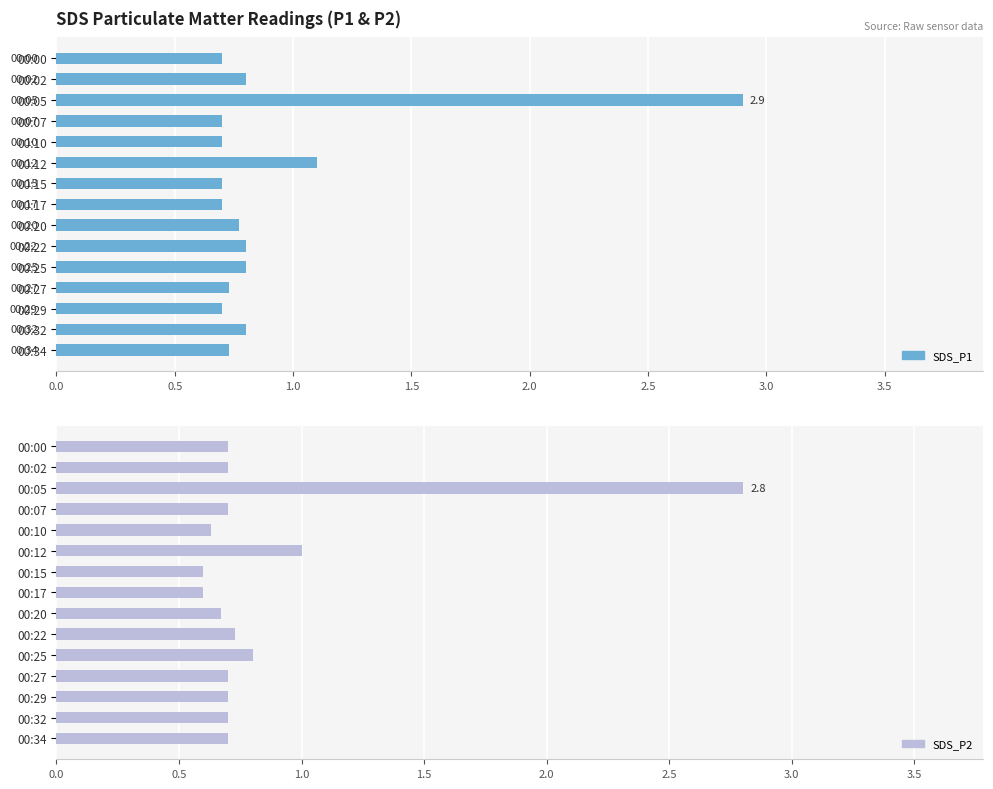

The SDS_P1 series shows 0.3 at 00:17. True or false?

False